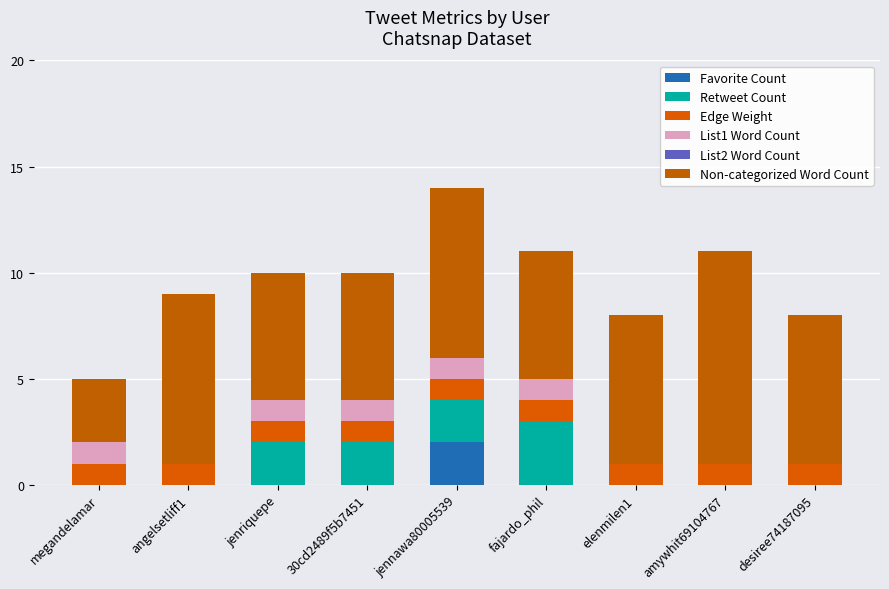

List the series in order of their peak value, lowest first.

List2 Word Count, Edge Weight, List1 Word Count, Favorite Count, Retweet Count, Non-categorized Word Count